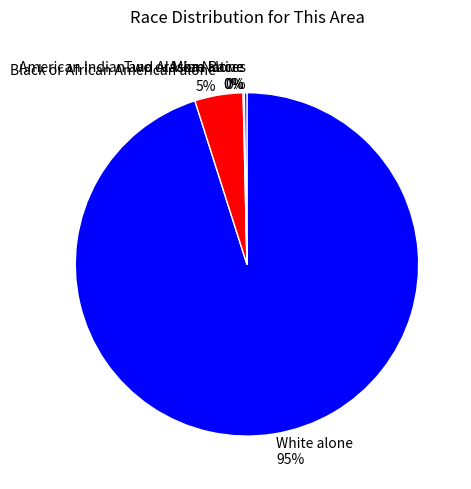

Rank the categories by value from lowest to highest.

American Indian and Alaska Native, Asian alone, Two or More Races, Black or African American alone, White alone